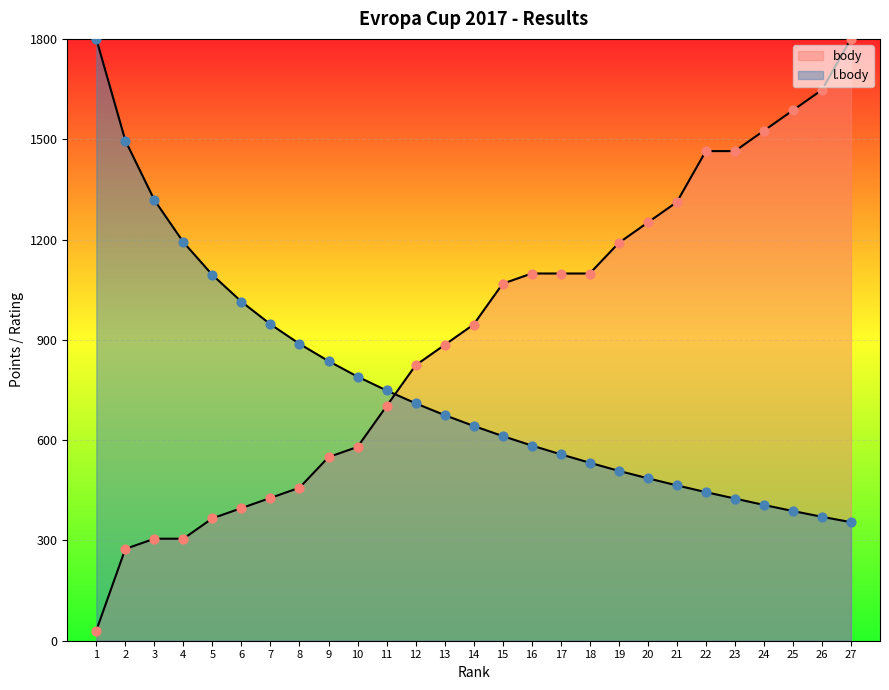

At how many categories does at least one series exceed 1212?

11